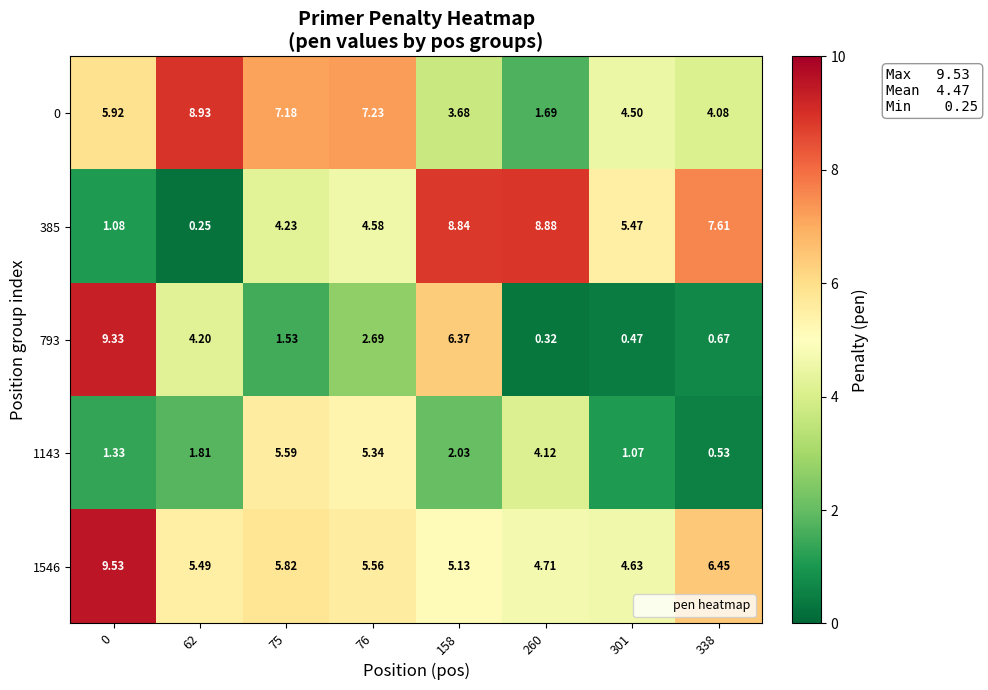

Is the value of 793 at 338 greater than the value of 1143 at 158?

No